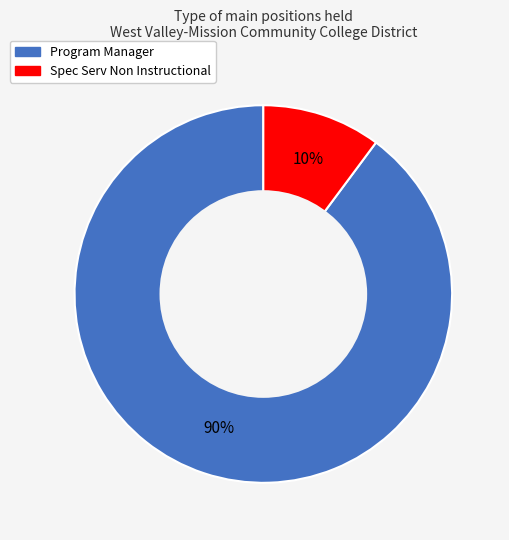

To the nearest percent, what is the difference between the largest and smallest slice percentages?

80%